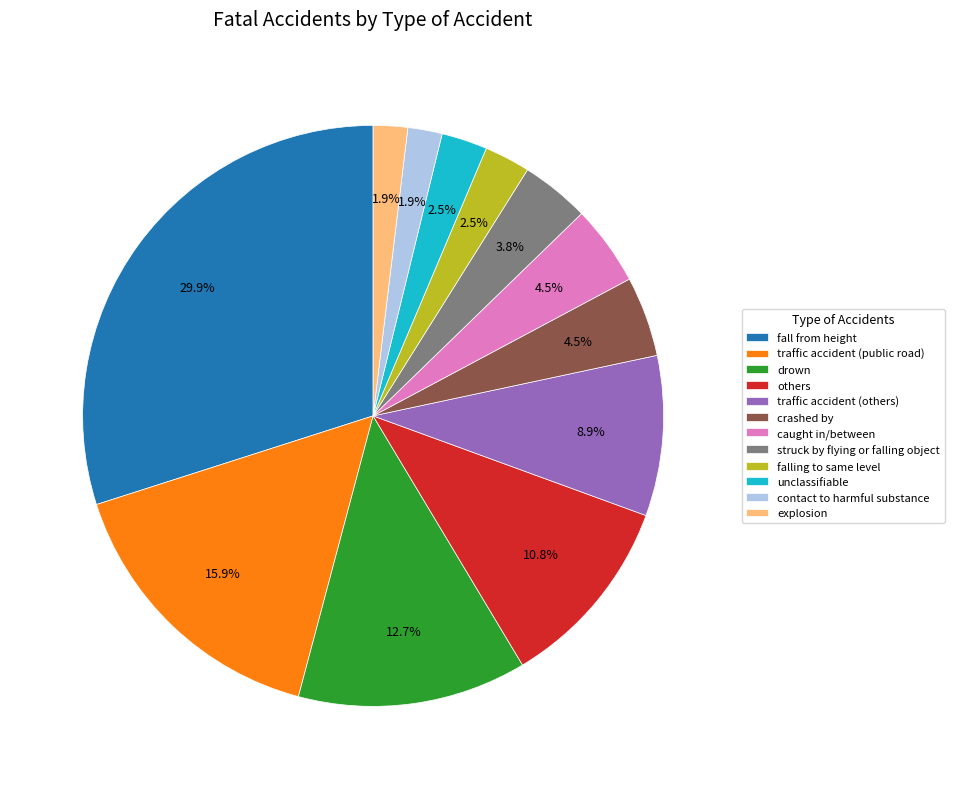

Which slice is the largest?

fall from height